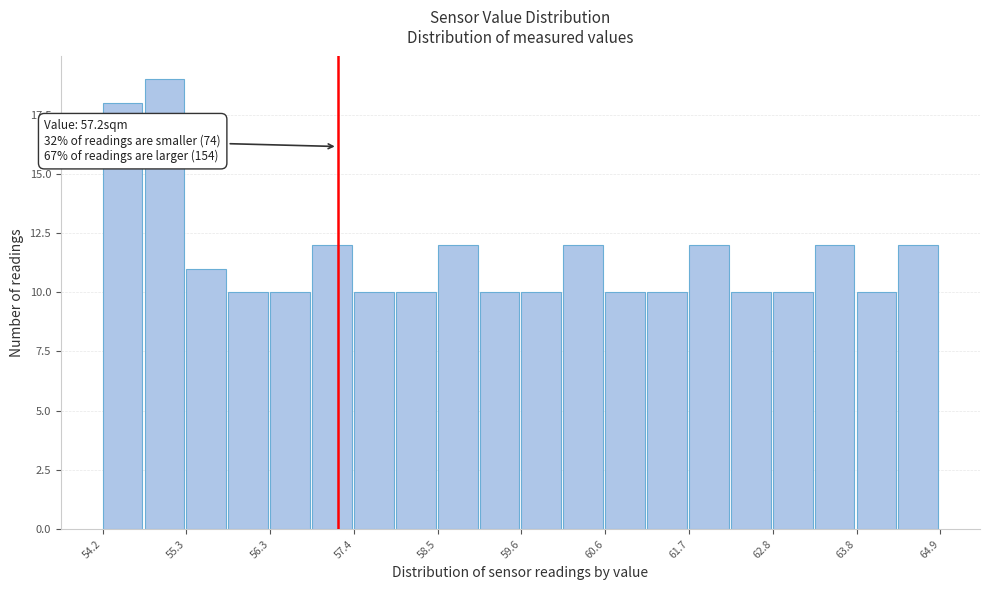

Read against the x-axis, roughly where is the centre of the tallest bar?

55.0